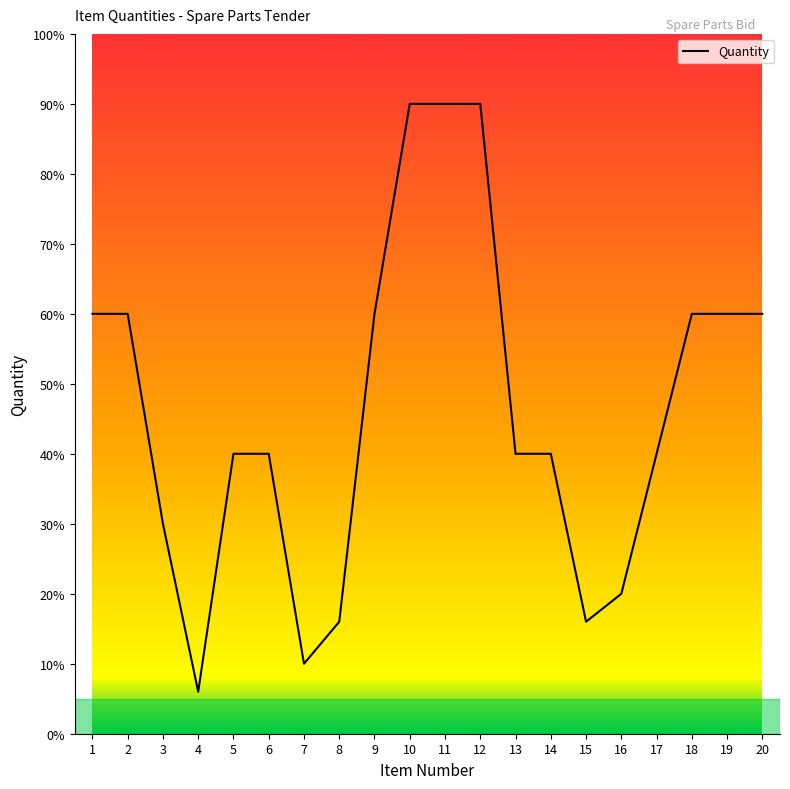

What is the maximum value shown in the chart?

90